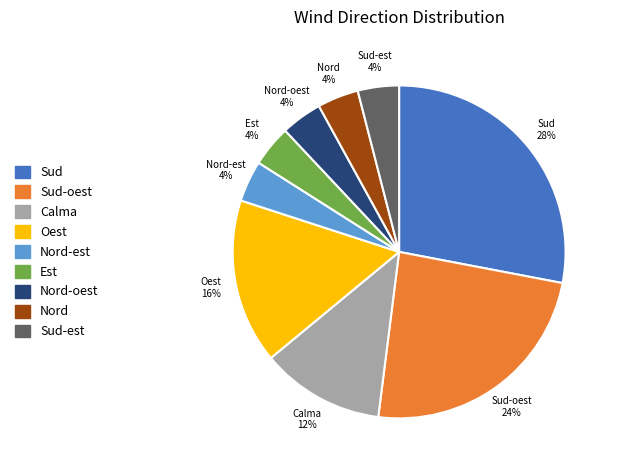

Which category has the biggest portion of the pie?

Sud